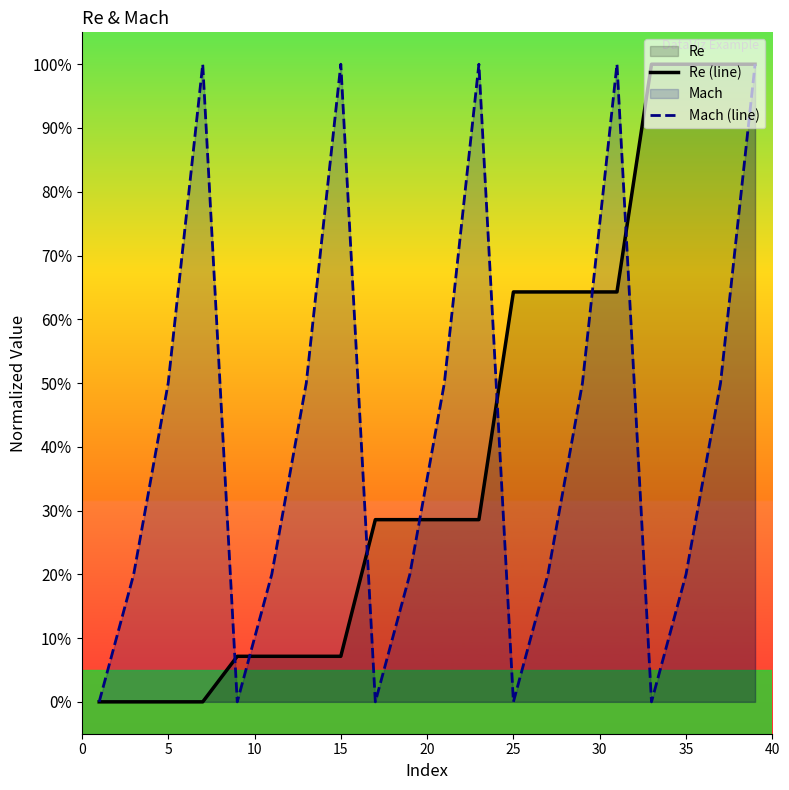

Rank the series at 35 from lowest to highest value.

Mach (line), Re (line)